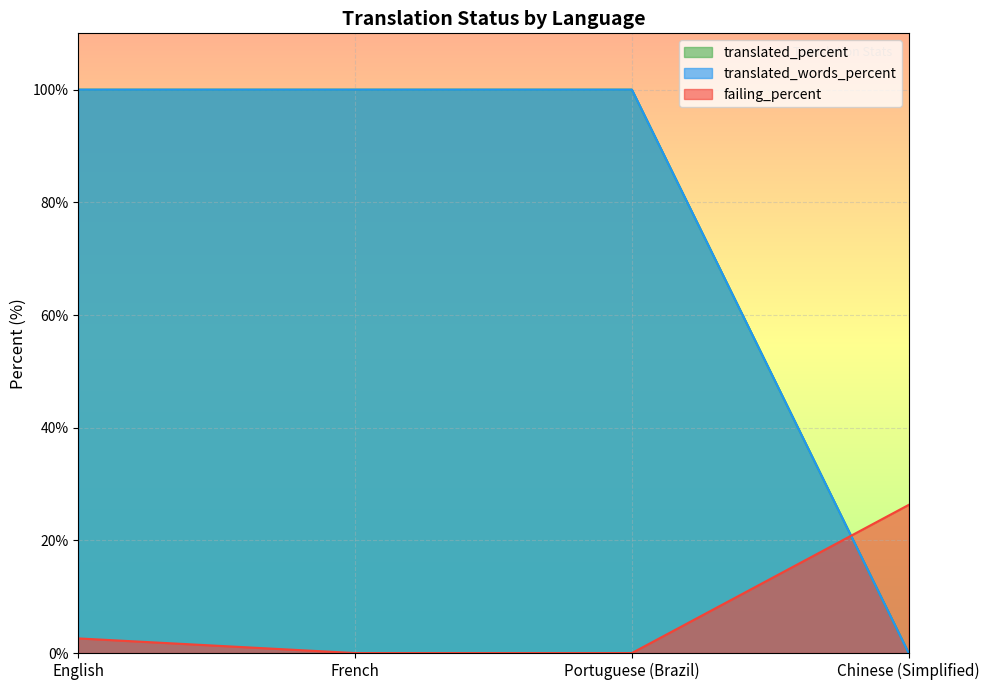

How many series are shown in this chart?

3